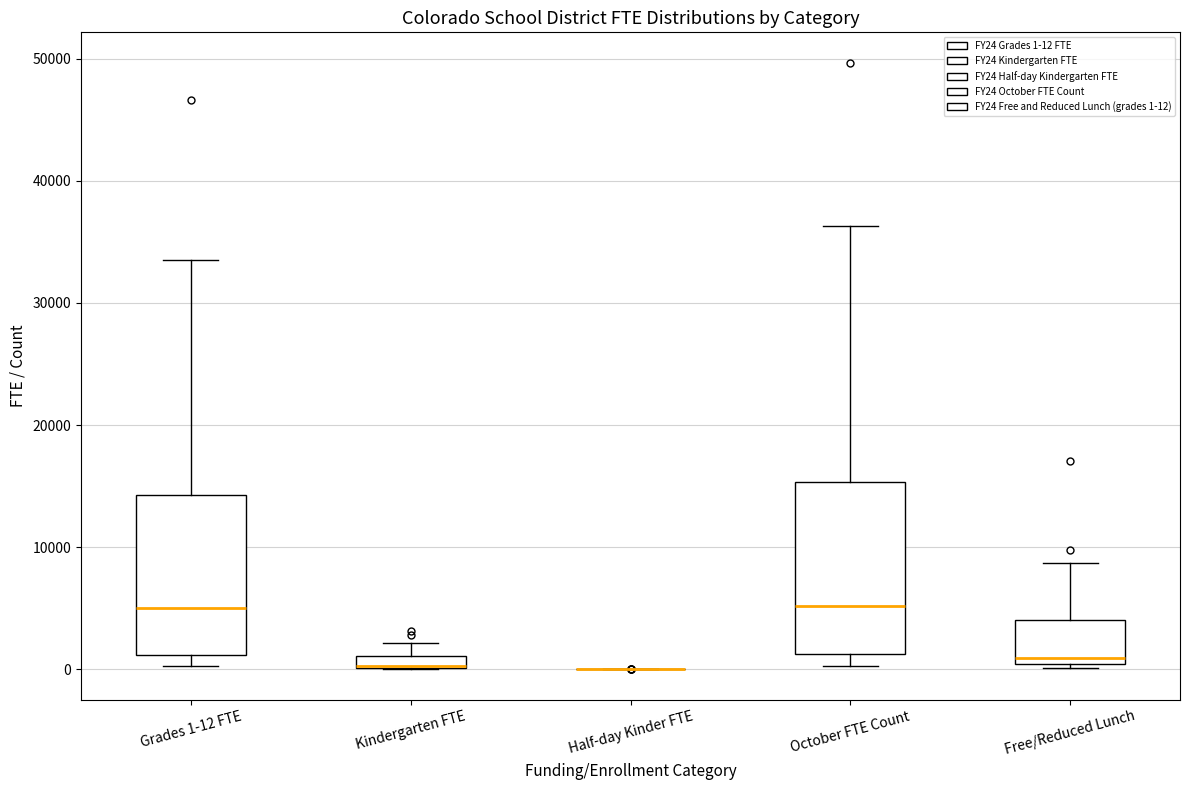

Where is the lower edge of the box for October FTE Count on the y-axis? The values are not printed on the chart, so give them approximately, as read against the axis.

1000